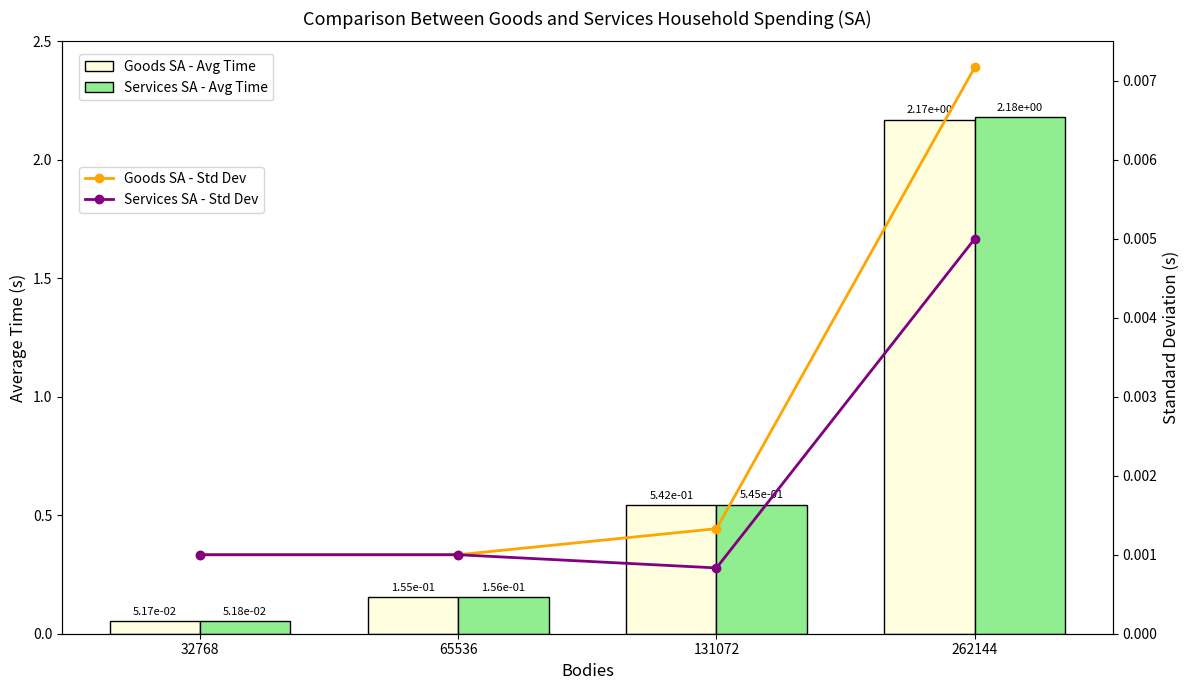

Count the Services SA - Std Dev values in the range 0 to 1.

4